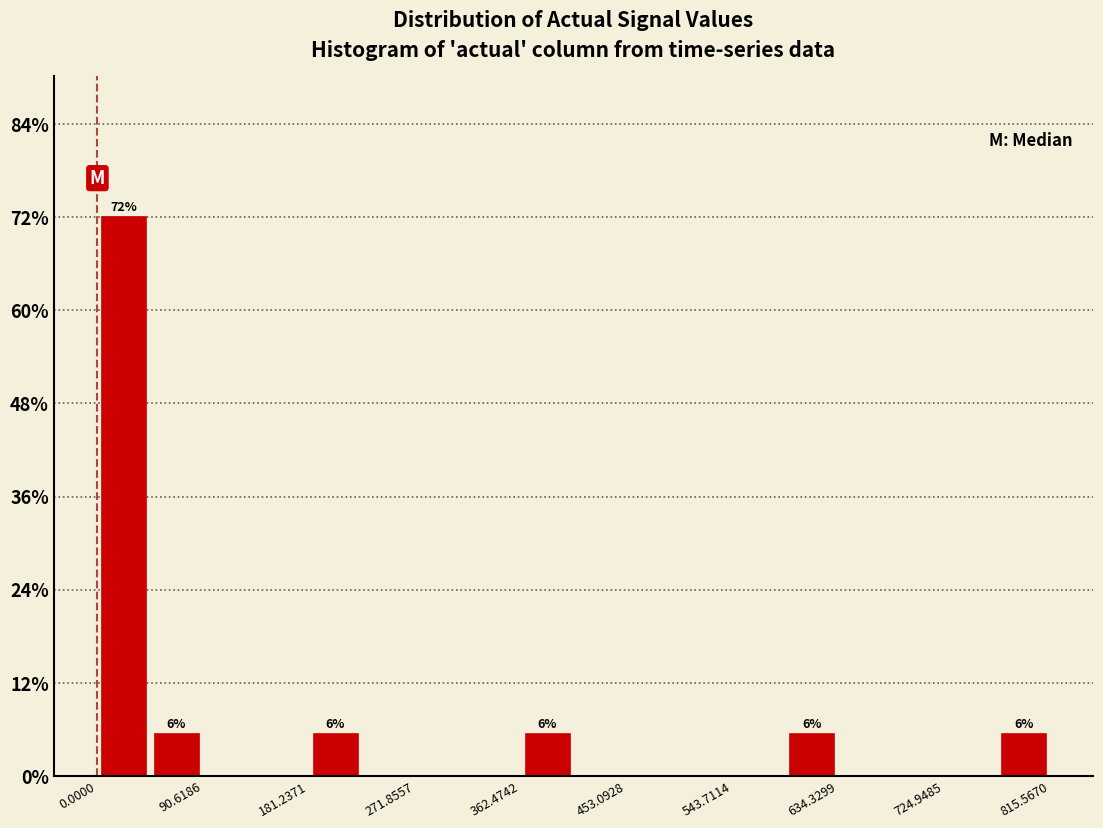

Which range on the x-axis has the tallest bar?

0 to 50